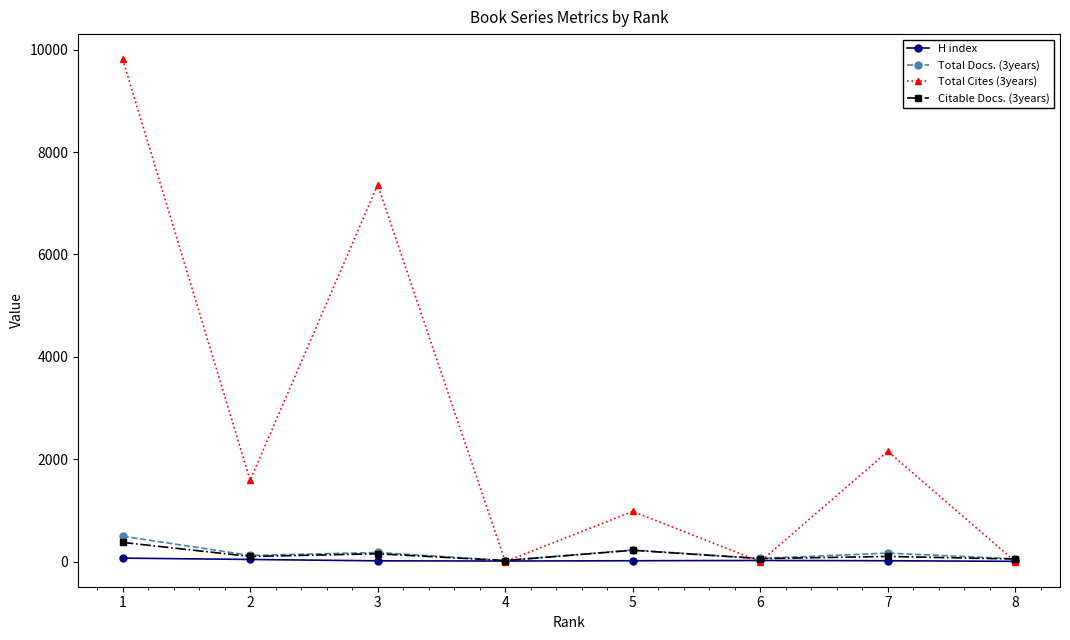

The value of Total Cites (3years) at 6 is 0. True or false?

True